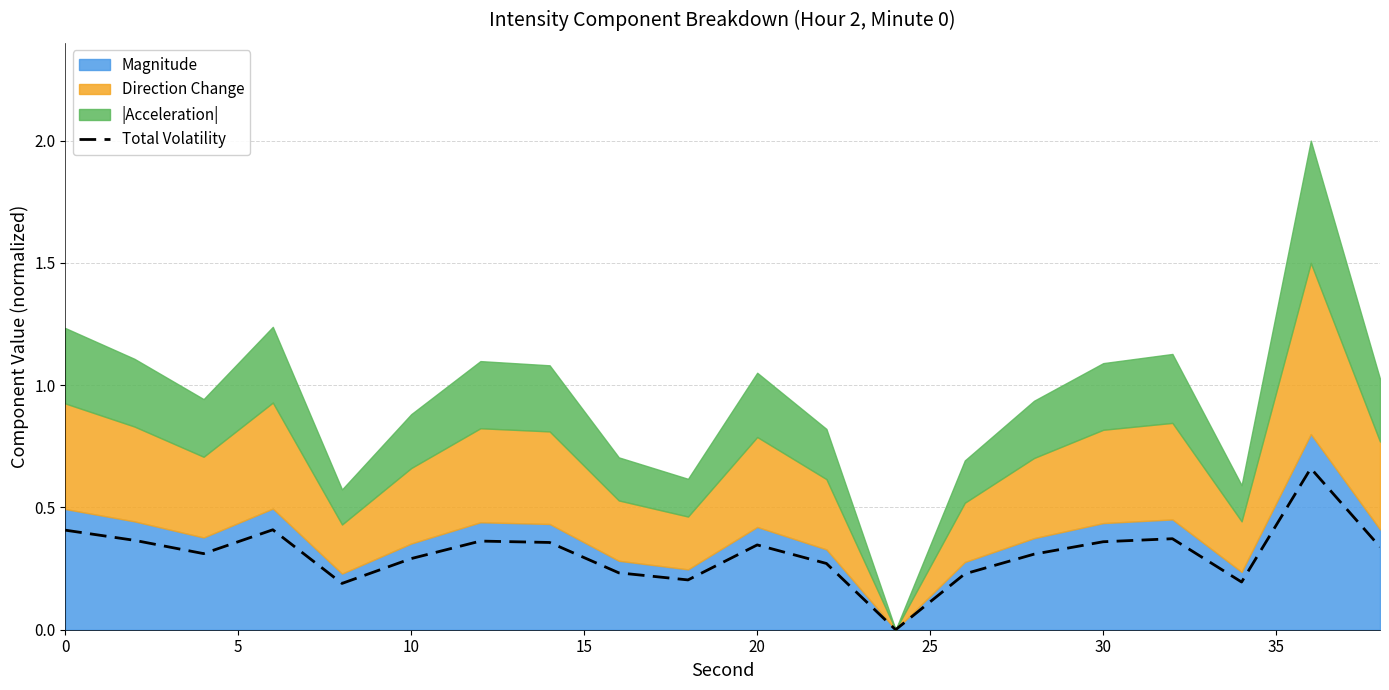

The Total Volatility series shows 0.5 at 30. True or false?

False